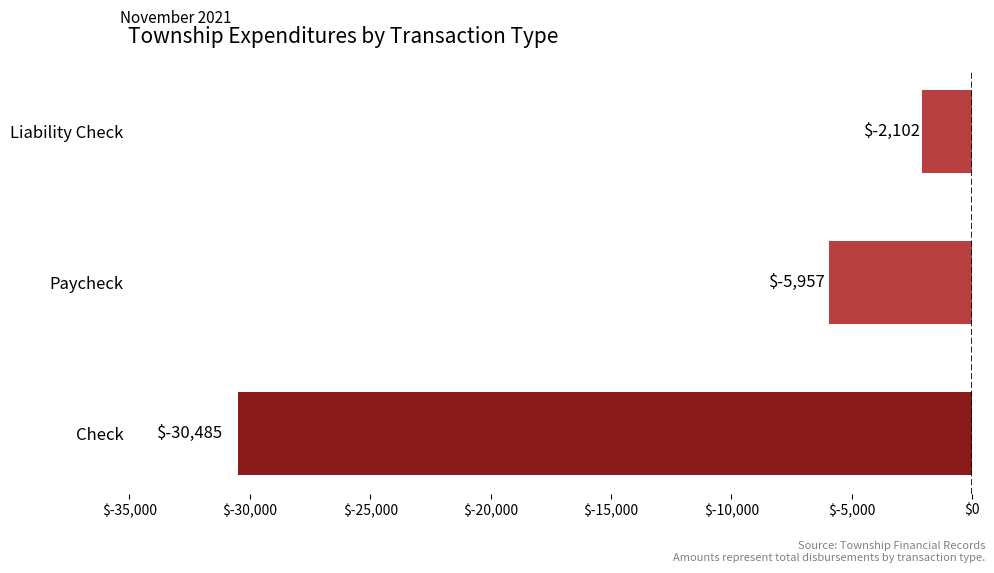

Between Check and Liability Check, which is larger?

Liability Check